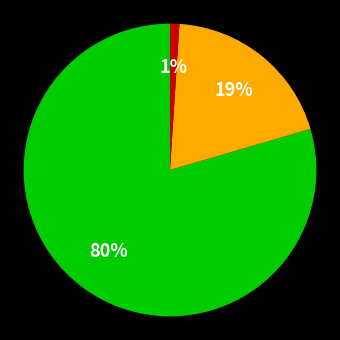

How many slices are in this pie chart?

3